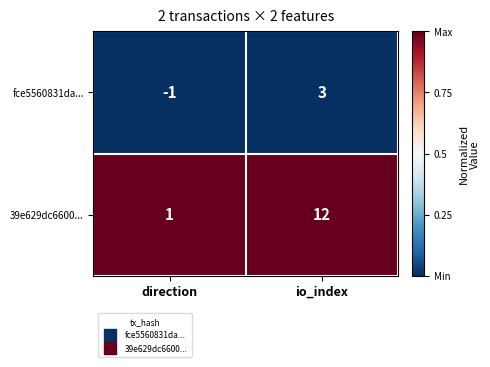

At which category is the sum across all series the highest?

io_index